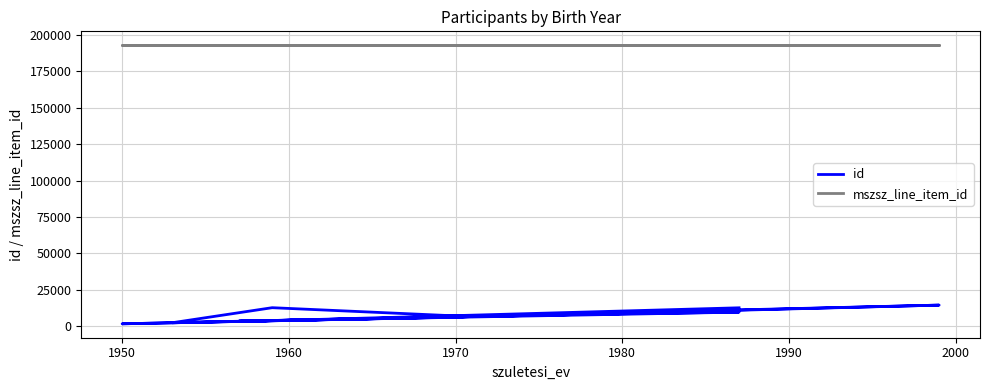

In id, how many points are higher than both neighbors (excluding endpoints)?

5